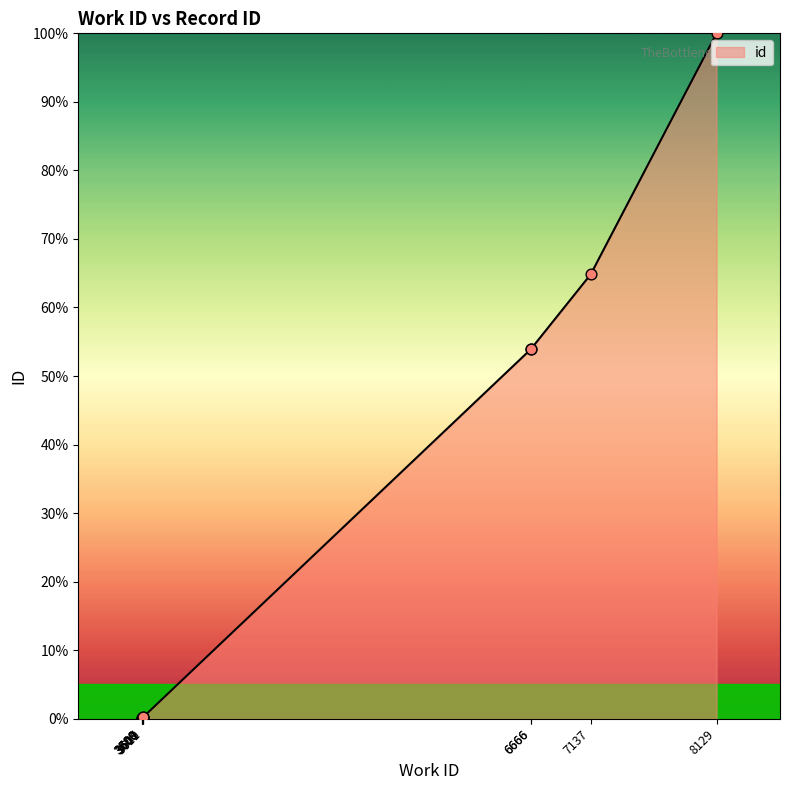

What is the change in value from 3600 to 3609?

+0.2